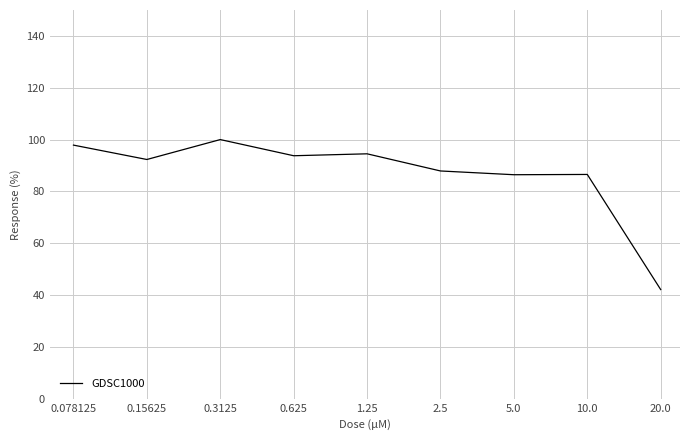

What is the difference between the maximum and minimum values?

57.9